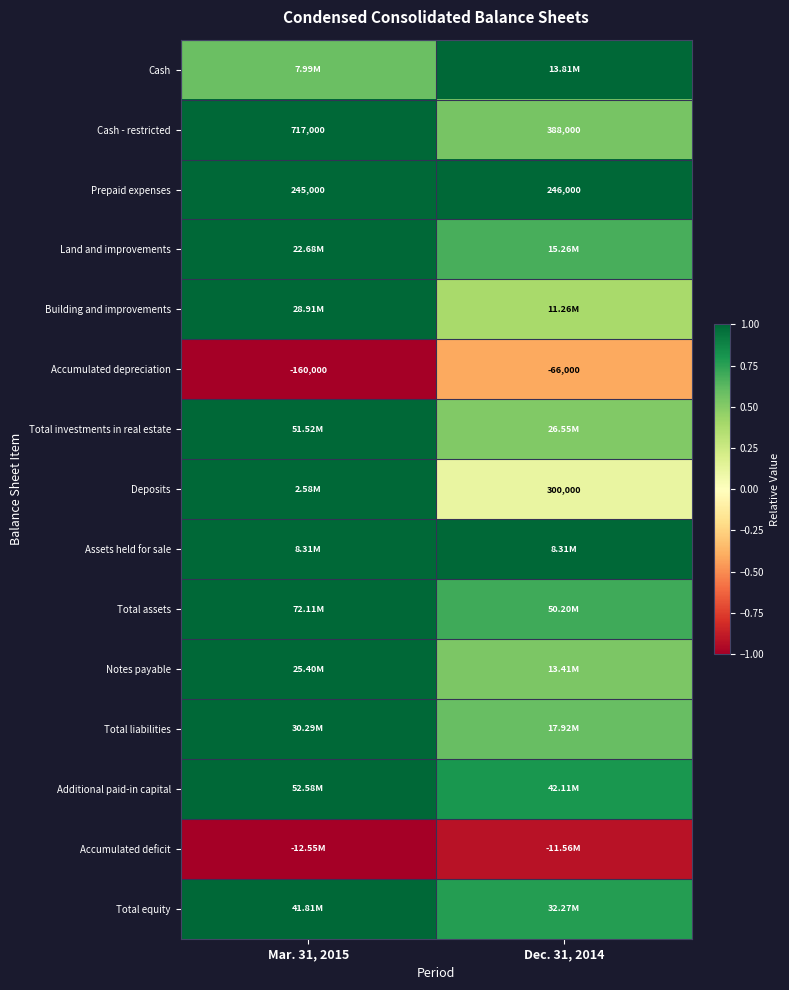

Which label corresponds to the smallest value in the chart?

Mar. 31, 2015